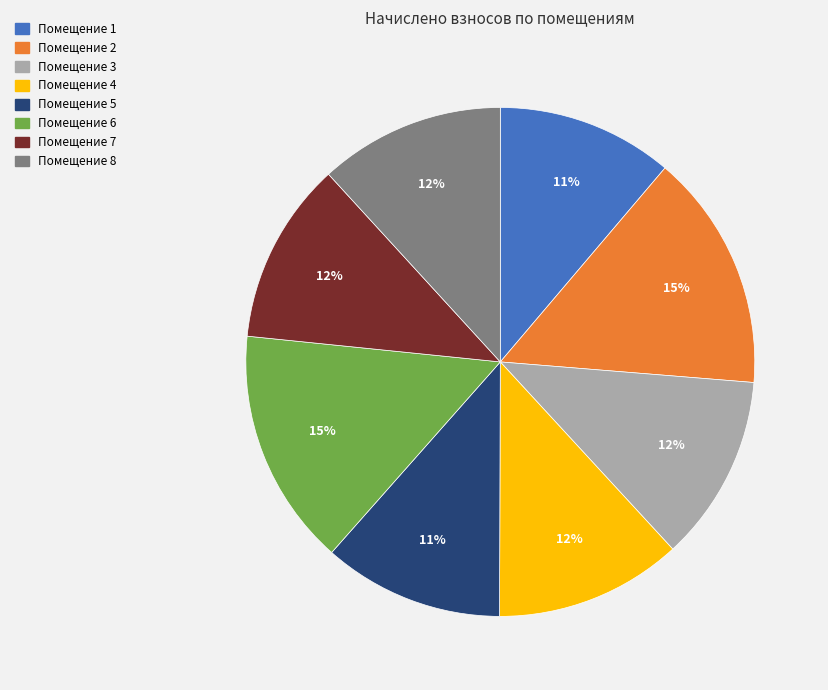

Is there any slice that represents more than half of the pie?

No